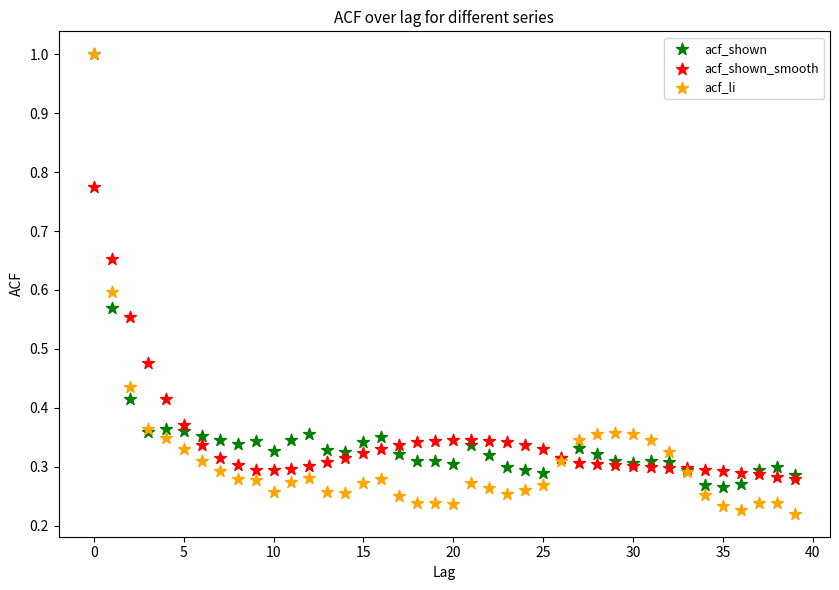

Which series reaches the minimum Y coordinate?

acf_li